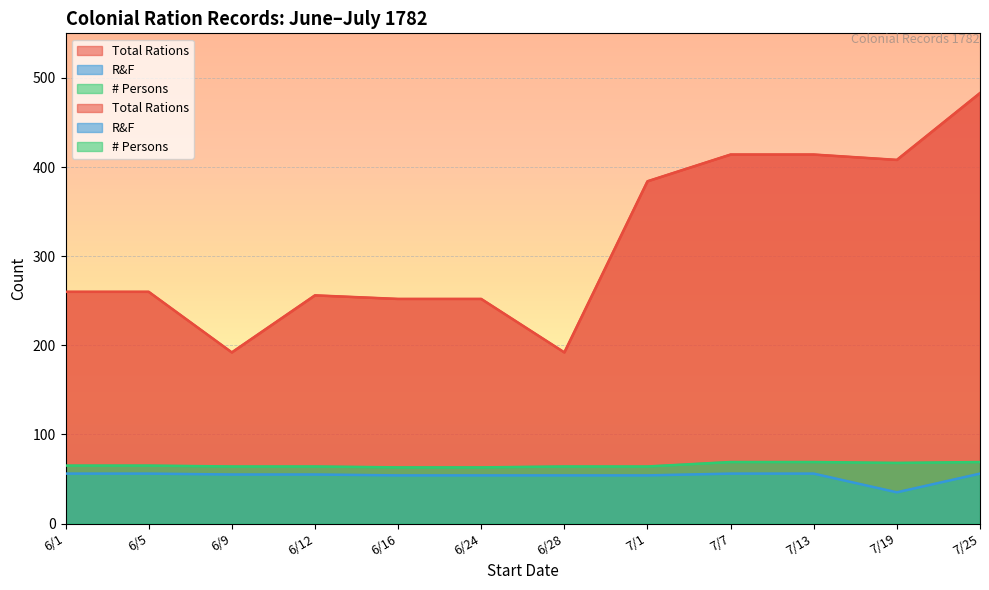

How many # Persons values are between 64 and 69?

10